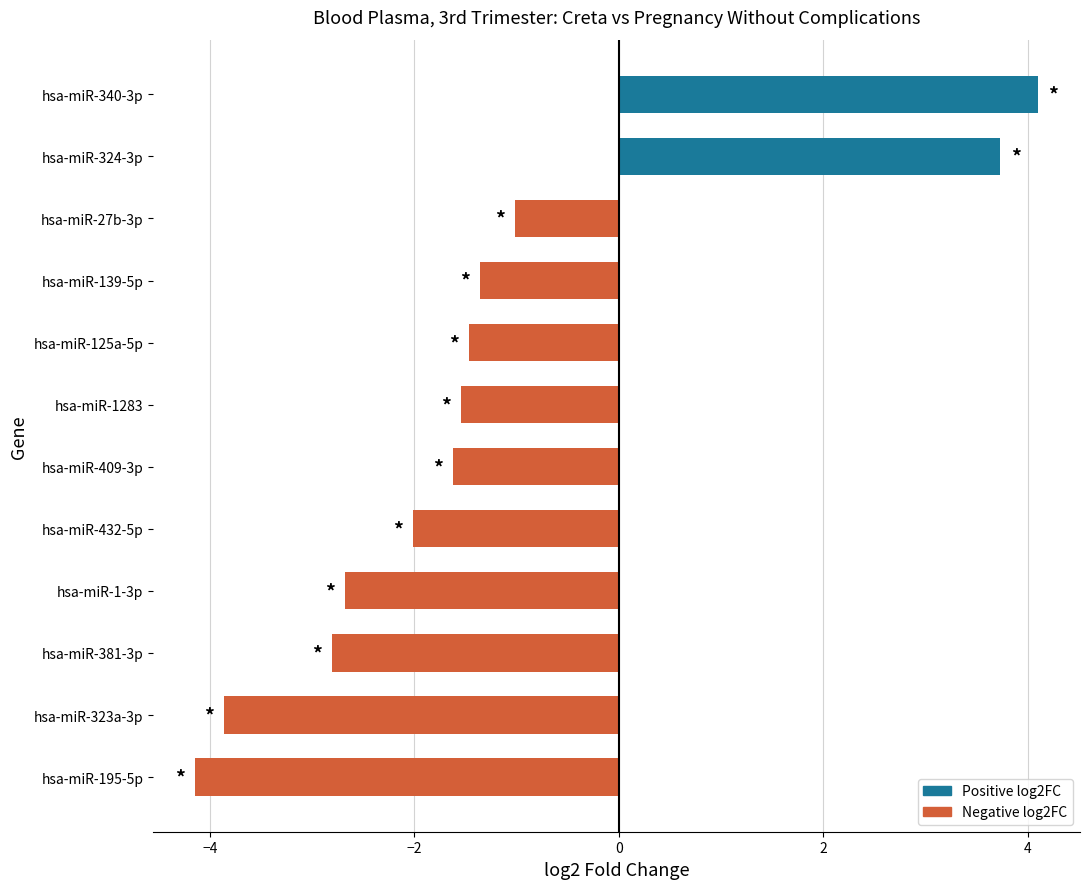

Count the number of data series in this chart.

1